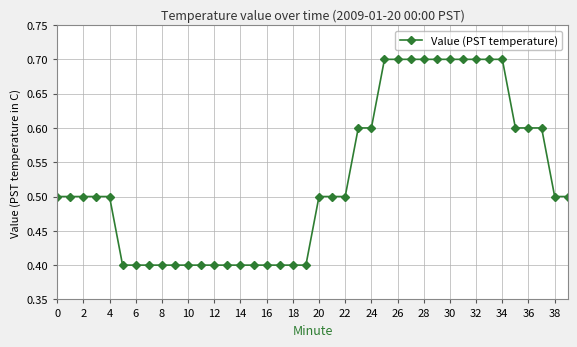

What is the difference between the second highest and second lowest values?

0.3